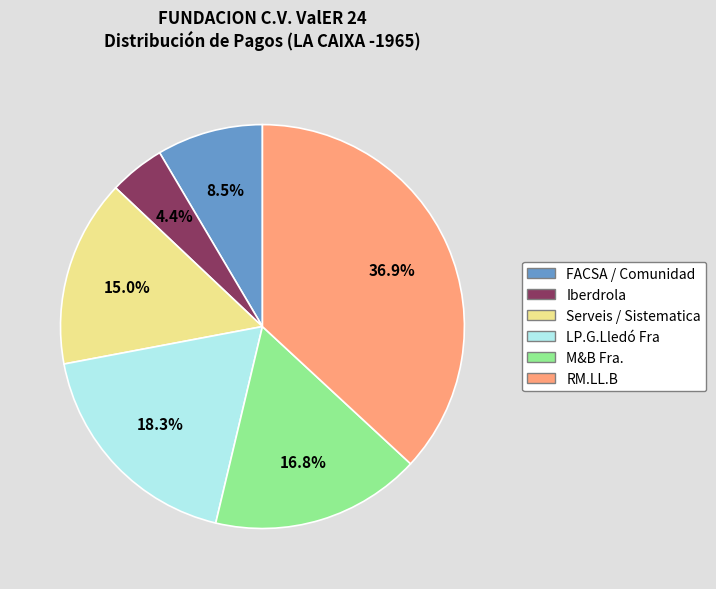

Is there a majority slice in this chart?

No